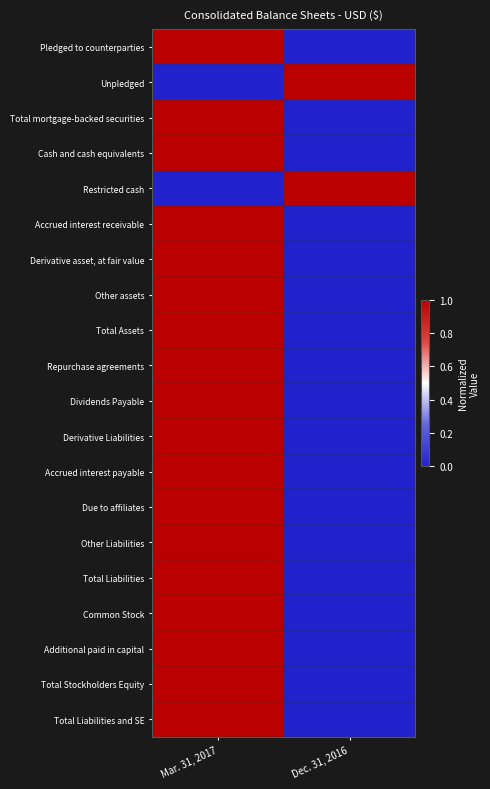

Reading left to right, transcribe all the data shown in this chart.

Pledged to counterparties: Mar. 31, 2017=1	Dec. 31, 2016=0
Unpledged: Mar. 31, 2017=0	Dec. 31, 2016=1
Total mortgage-backed securities: Mar. 31, 2017=1	Dec. 31, 2016=0
Cash and cash equivalents: Mar. 31, 2017=1	Dec. 31, 2016=0
Restricted cash: Mar. 31, 2017=0	Dec. 31, 2016=1
Accrued interest receivable: Mar. 31, 2017=1	Dec. 31, 2016=0
Derivative asset, at fair value: Mar. 31, 2017=1	Dec. 31, 2016=0
Other assets: Mar. 31, 2017=1	Dec. 31, 2016=0
Total Assets: Mar. 31, 2017=1	Dec. 31, 2016=0
Repurchase agreements: Mar. 31, 2017=1	Dec. 31, 2016=0
Dividends Payable: Mar. 31, 2017=1	Dec. 31, 2016=0
Derivative Liabilities: Mar. 31, 2017=1	Dec. 31, 2016=0
Accrued interest payable: Mar. 31, 2017=1	Dec. 31, 2016=0
Due to affiliates: Mar. 31, 2017=1	Dec. 31, 2016=0
Other Liabilities: Mar. 31, 2017=1	Dec. 31, 2016=0
Total Liabilities: Mar. 31, 2017=1	Dec. 31, 2016=0
Common Stock: Mar. 31, 2017=1	Dec. 31, 2016=0
Additional paid in capital: Mar. 31, 2017=1	Dec. 31, 2016=0
Total Stockholders Equity: Mar. 31, 2017=1	Dec. 31, 2016=0
Total Liabilities and SE: Mar. 31, 2017=1	Dec. 31, 2016=0